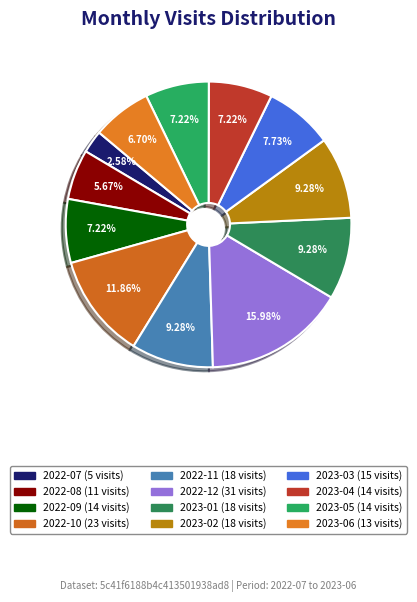

Does any single category account for the majority?

No